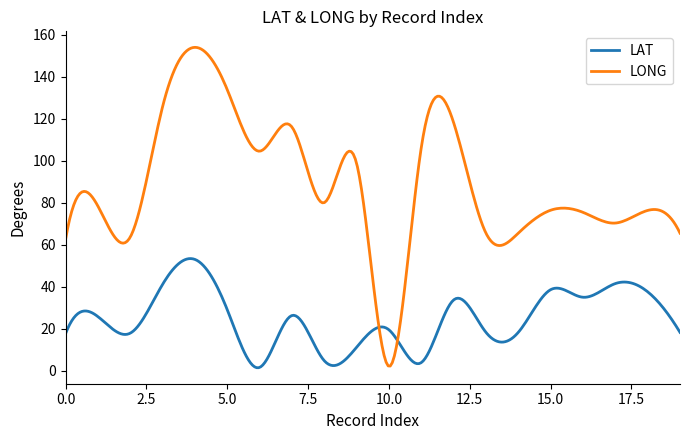

What is the difference between the maximum and minimum values in the LAT series?

51.9